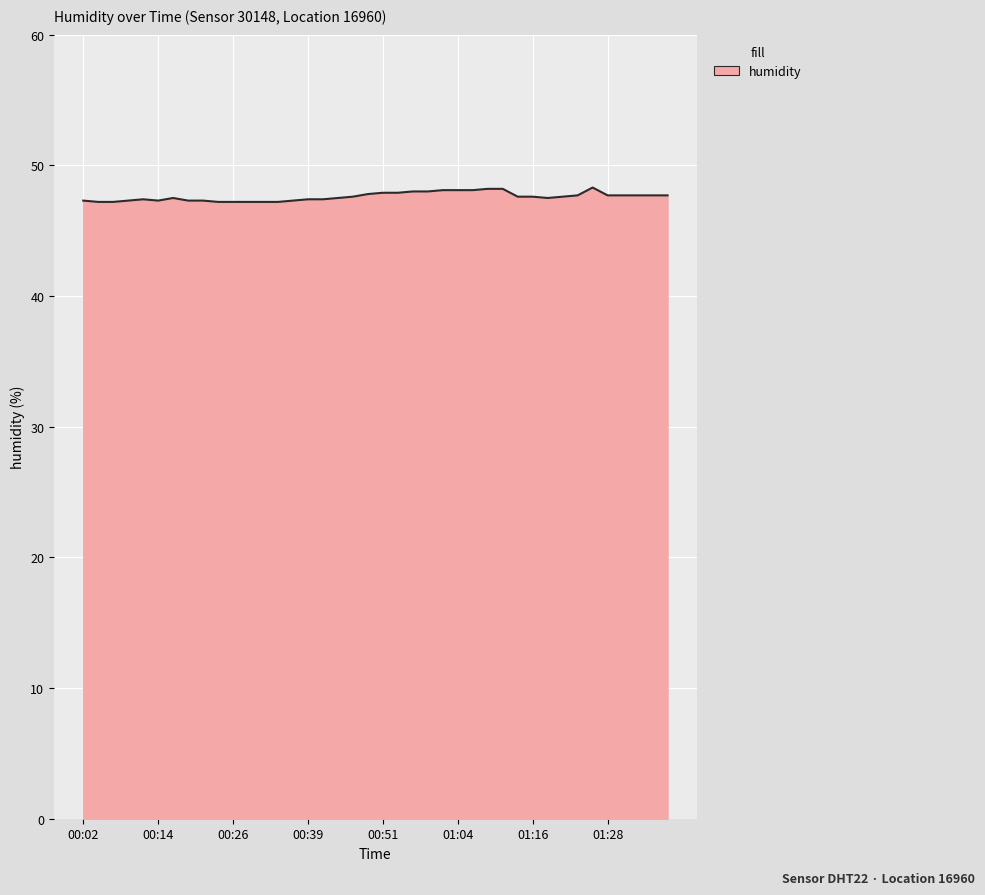

What is the maximum value shown in the chart?

48.3